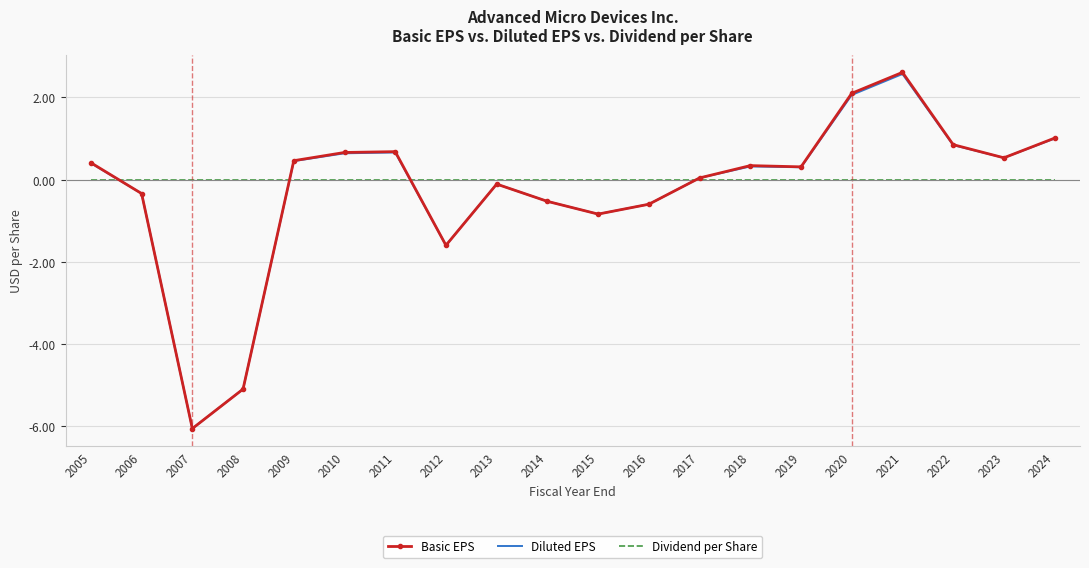

At which category is the sum across all series the highest?

2021